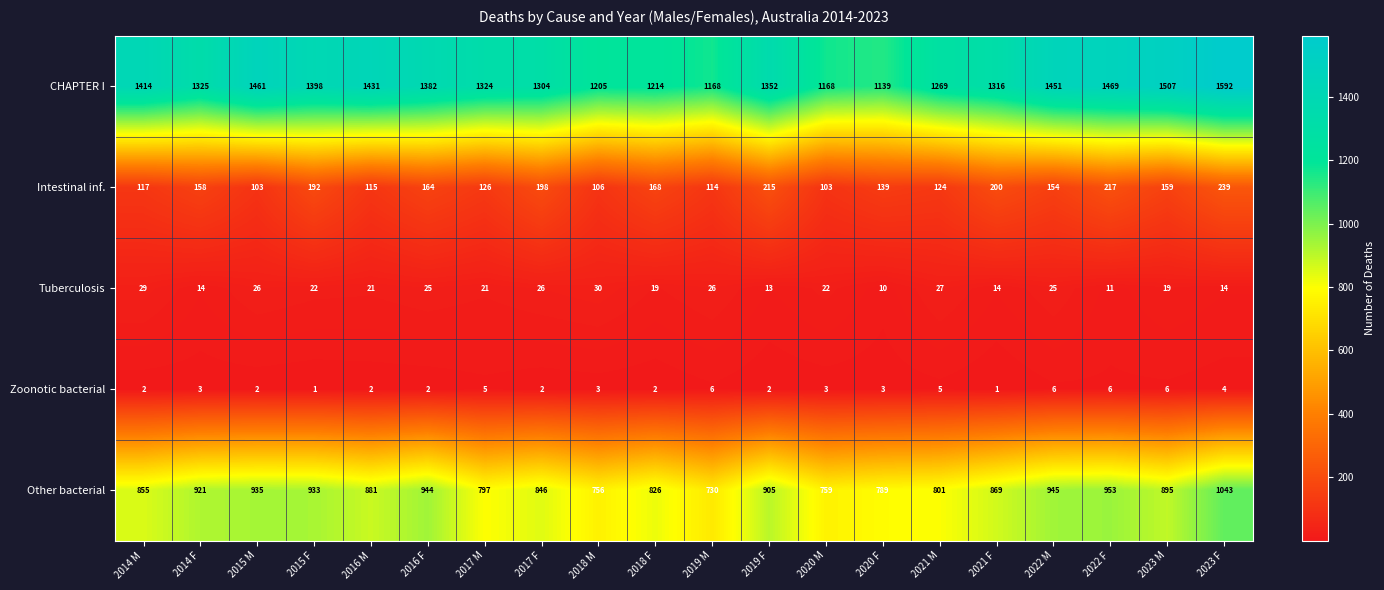

What is the maximum value for Zoonotic bacterial?

6